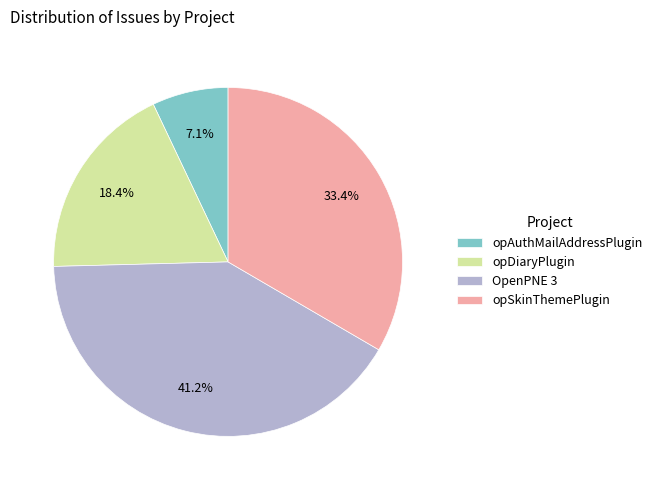

Is the sum of OpenPNE 3 and opDiaryPlugin greater than half?

Yes